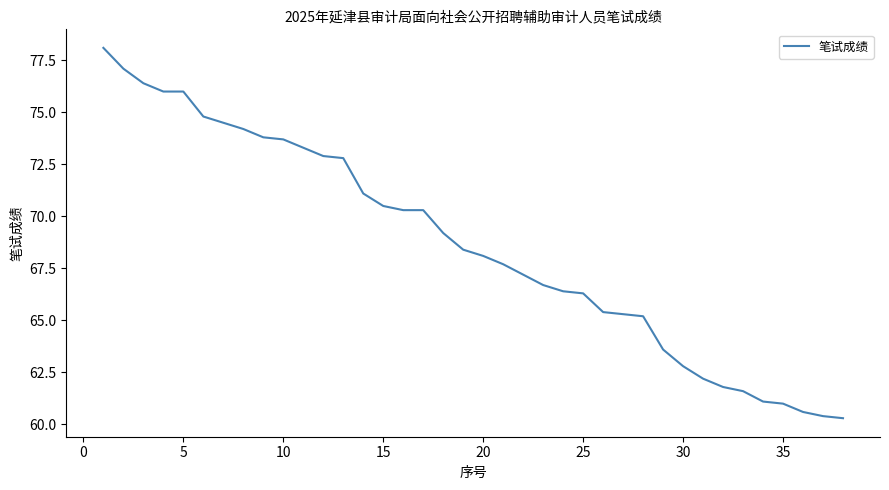

What is the maximum value shown in the chart?

78.1